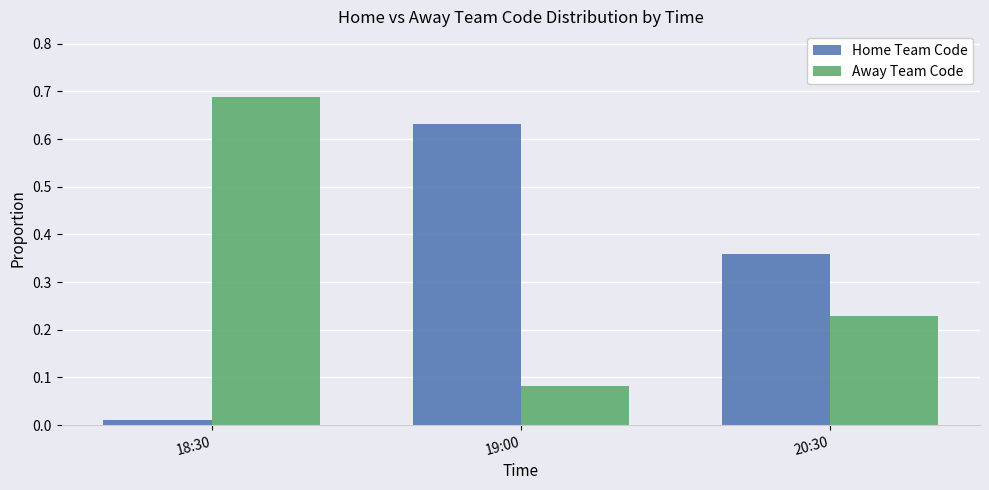

The value of Home Team Code at 20:30 is 0.6. True or false?

False